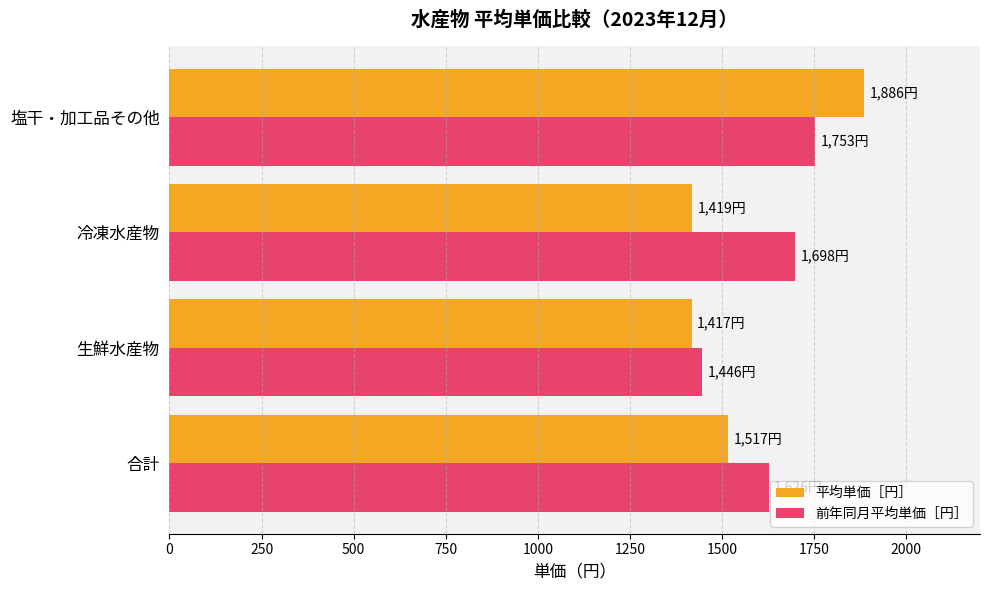

What is the difference between the second highest and second lowest values in the 平均単価［円］ series?

98